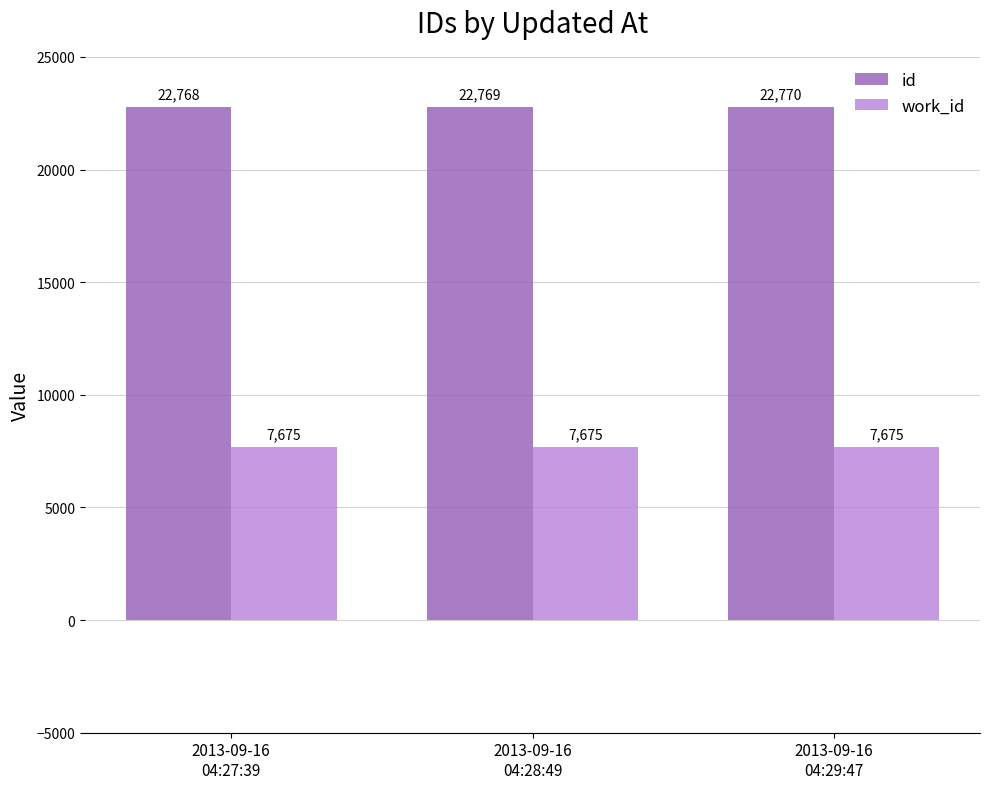

Is it true that work_id equals 7675 at 2013-09-16
04:27:39?

True